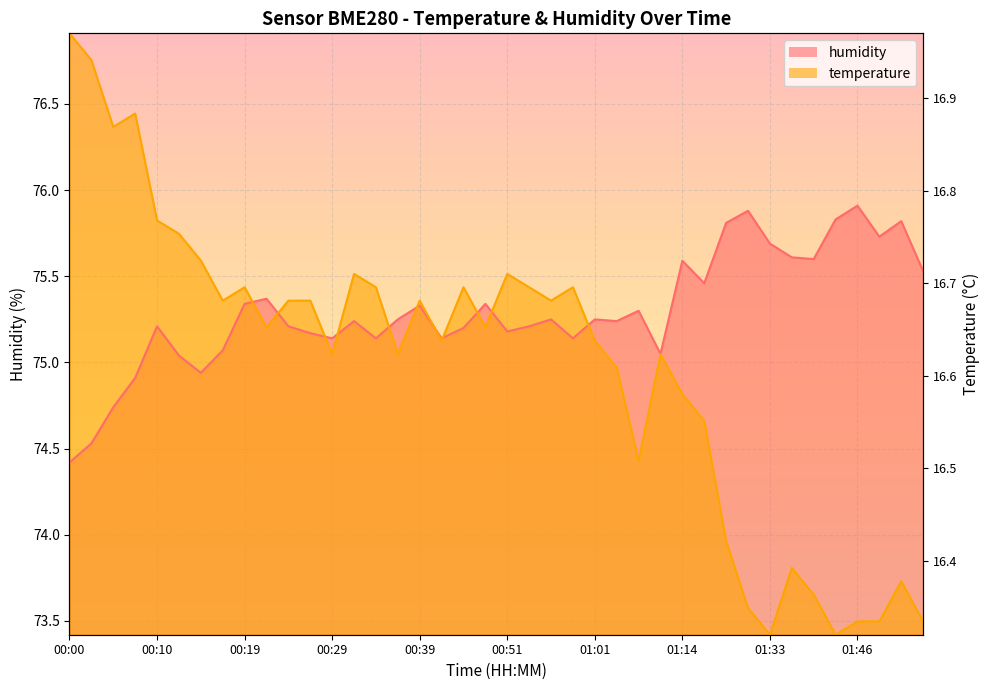

What are all the series names shown in the legend?

temperature, humidity